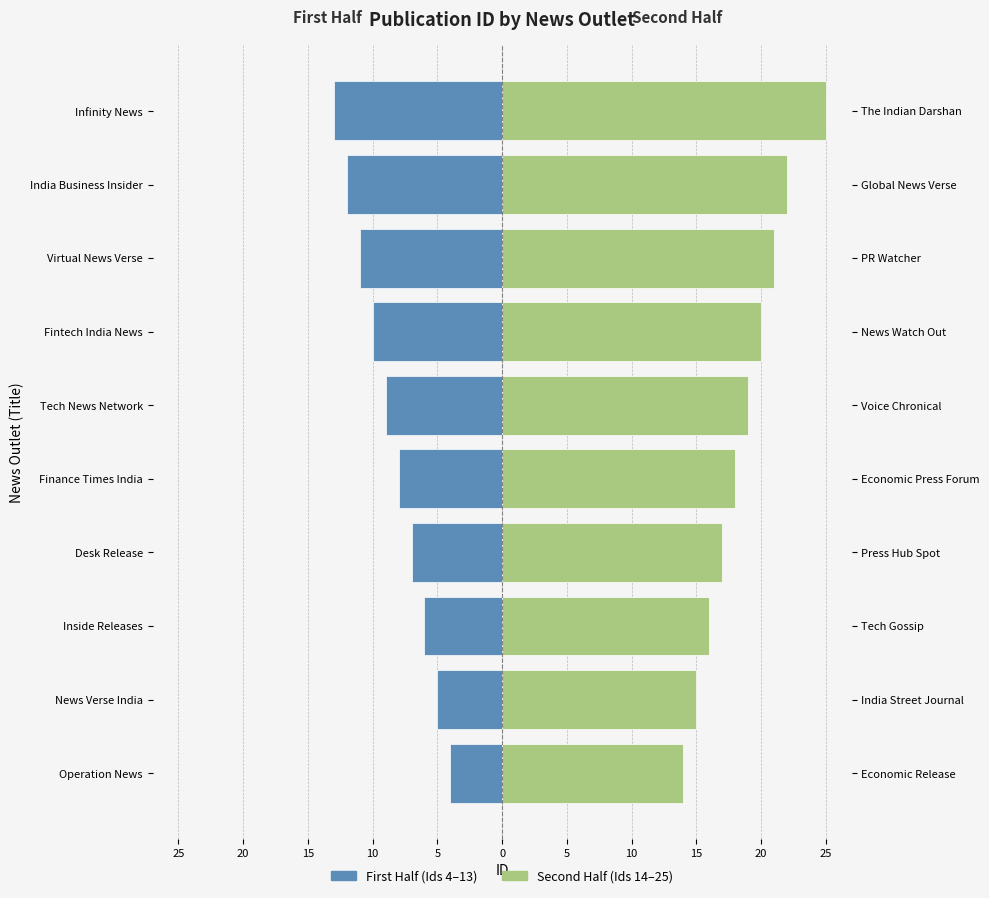

Is the value of First Half (Ids 4–13) at Tech News Network greater than the value of Second Half (Ids 14–25) at Operation News?

No